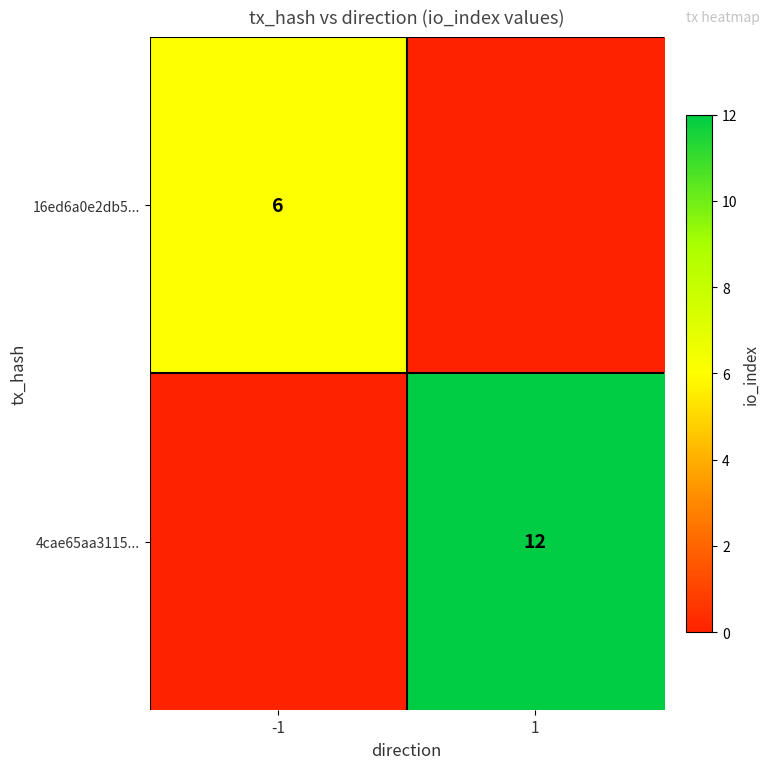

The value of 16ed6a0e2db5... at -1 is 6. True or false?

True